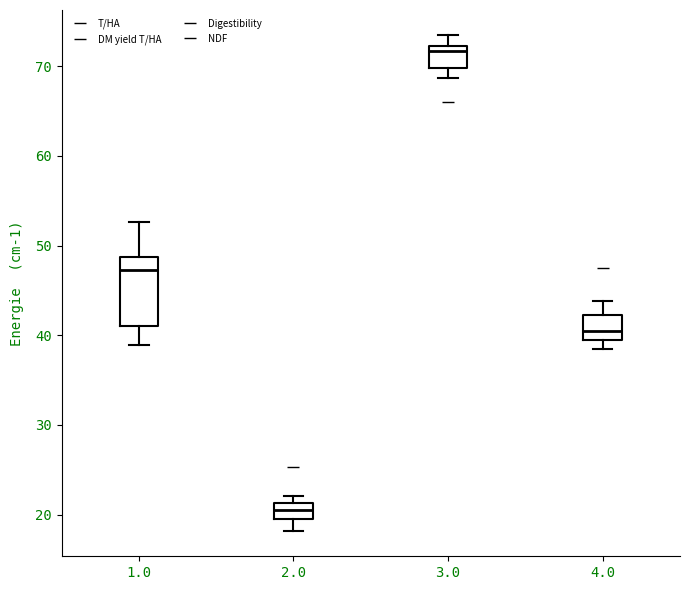

Where is the lower edge of the box at x = 1.0 on the y-axis? The values are not printed on the chart, so give them approximately, as read against the axis.

41